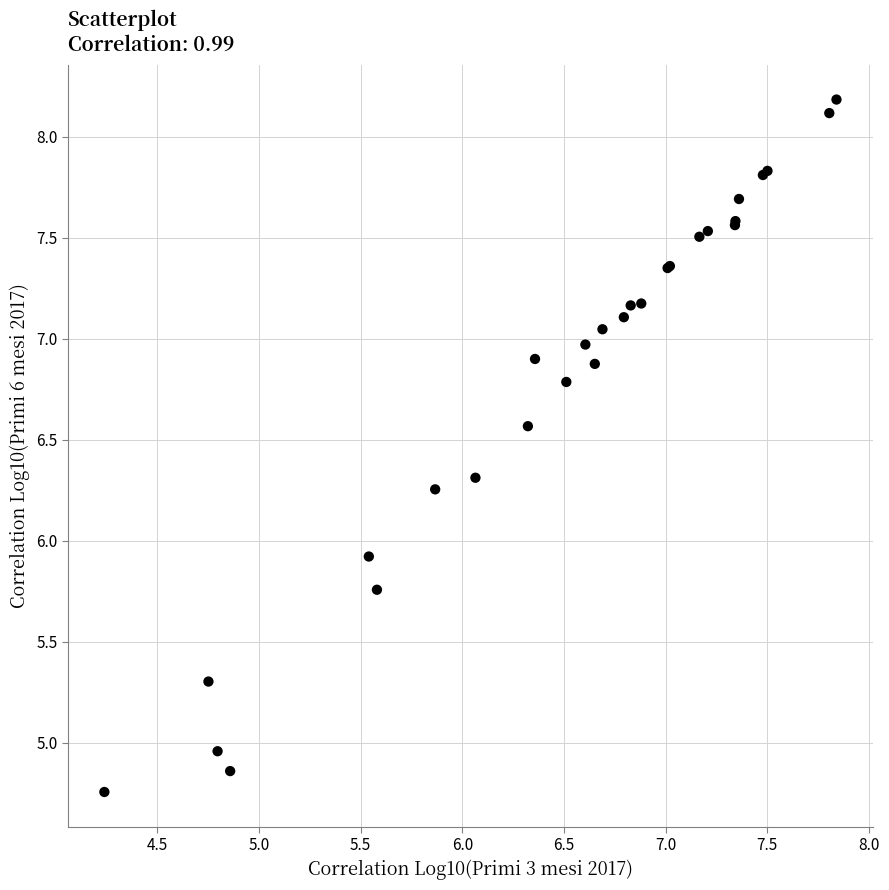

What Y value in the scatter plot is closest to 6?

5.9